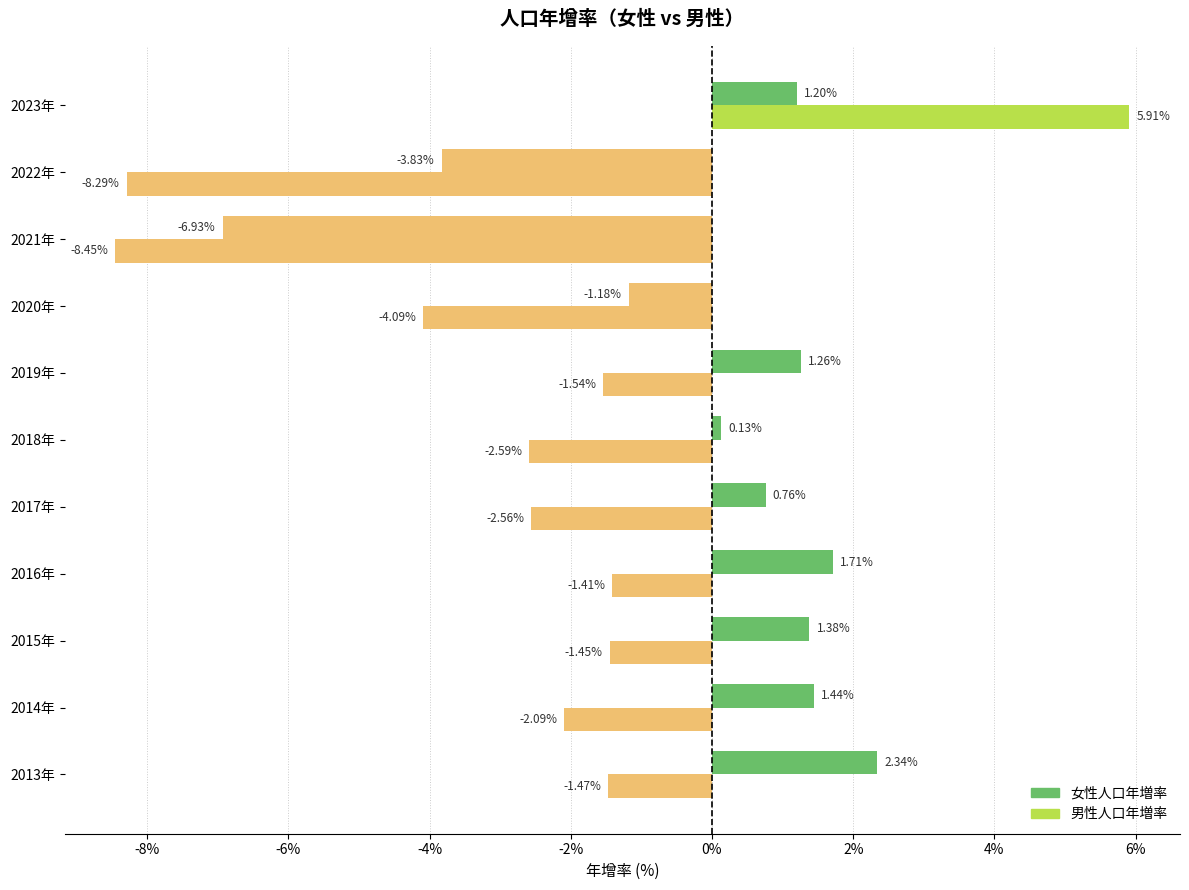

List the series in order of their peak value, highest first.

男性人口年増率, 女性人口年増率